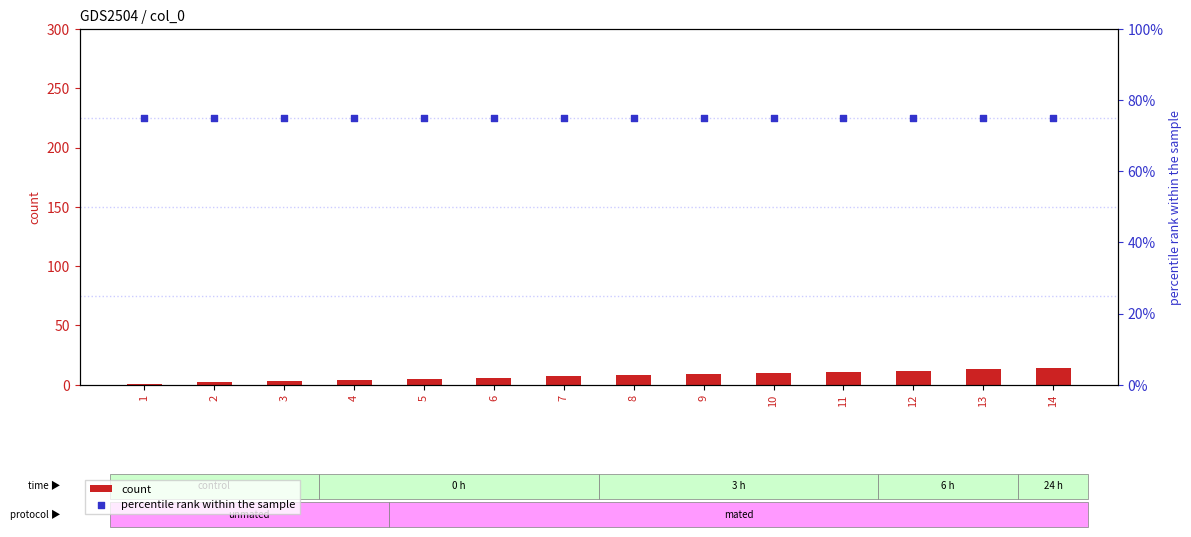

What are all the series names shown in the legend?

count, percentile rank within the sample